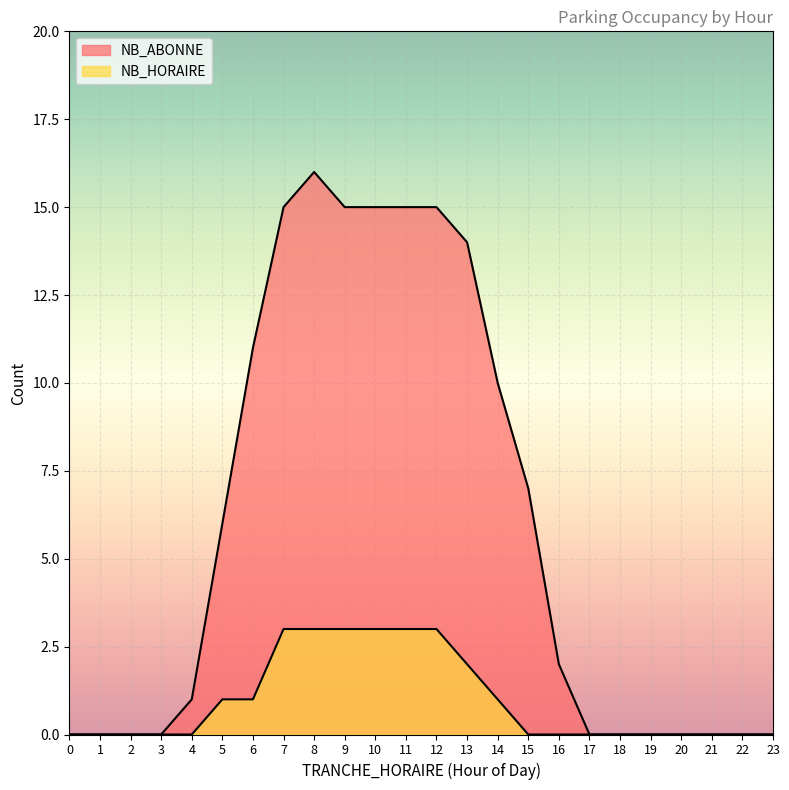

Is it true that NB_ABONNE equals -11 at 0?

False